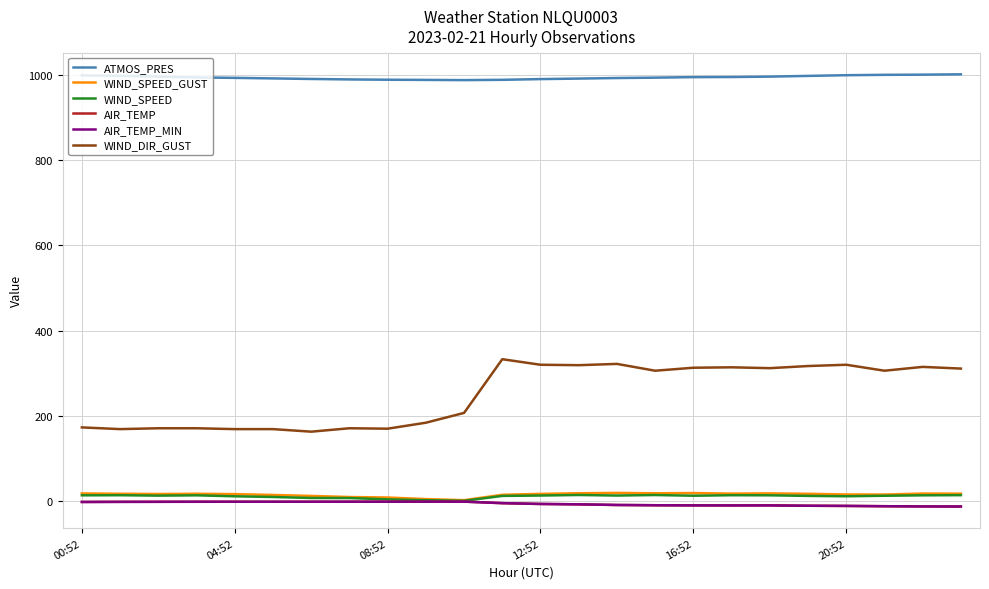

Which series has the largest total across all categories?

ATMOS_PRES